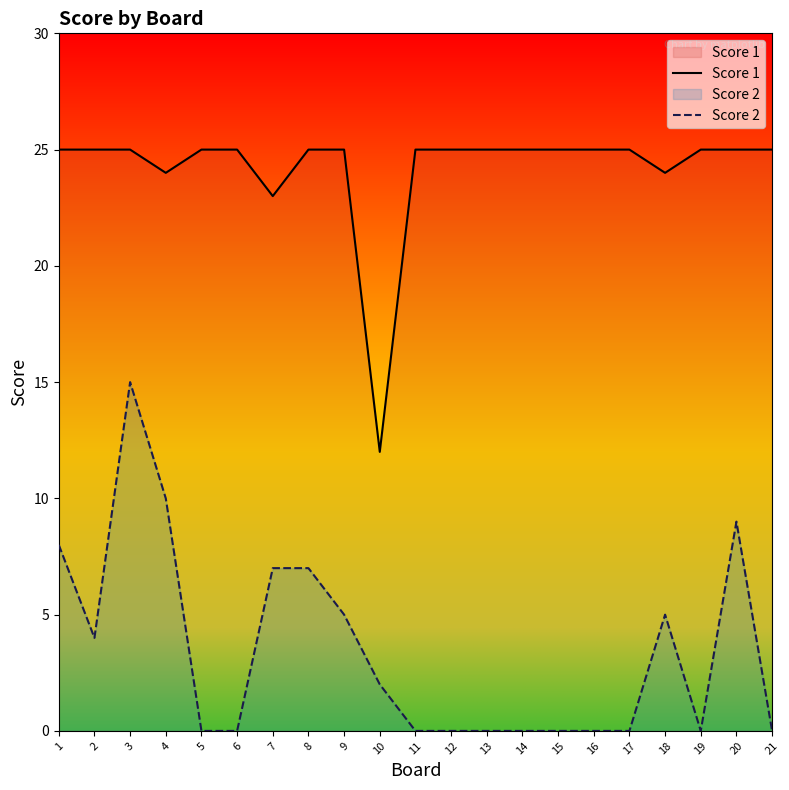

True or false: Score 2 has more than 1 interior local peaks.

True